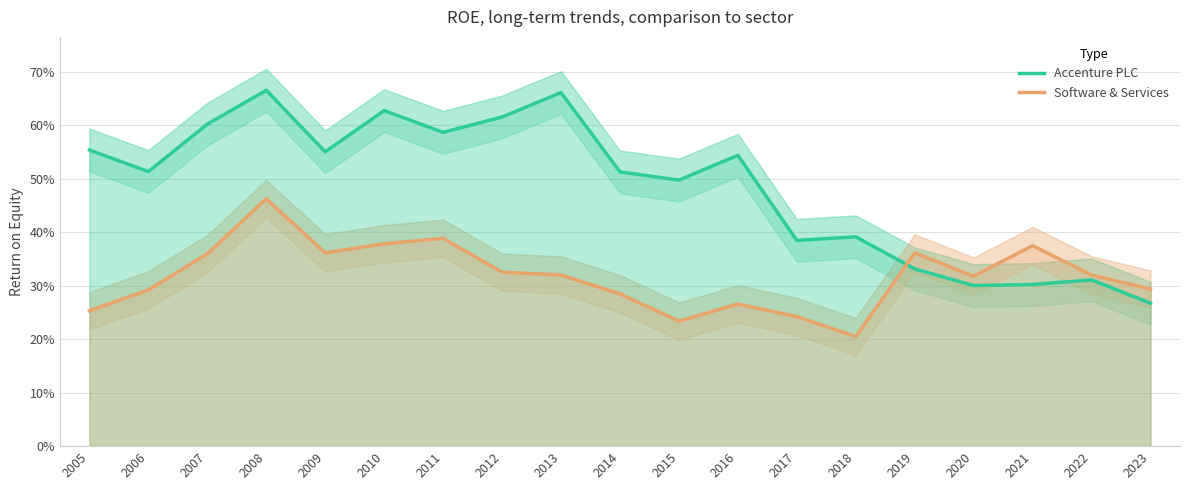

How many interior local valleys does the Accenture PLC series have?

6